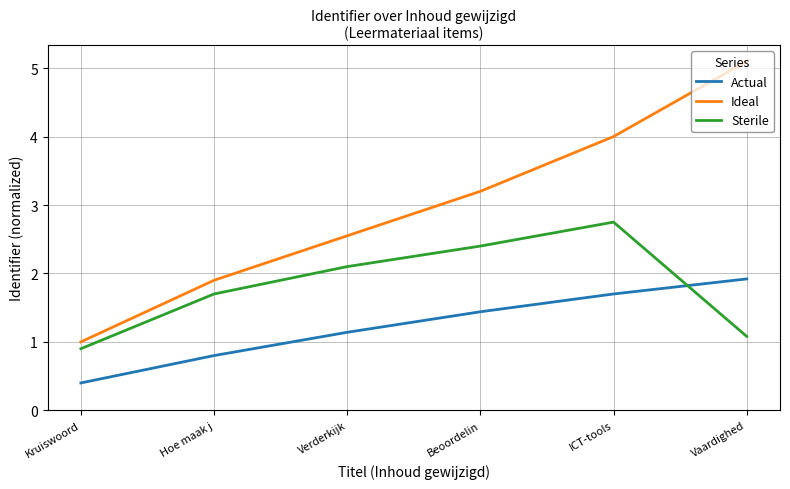

At which label does Sterile reach its peak?

ICT-tools